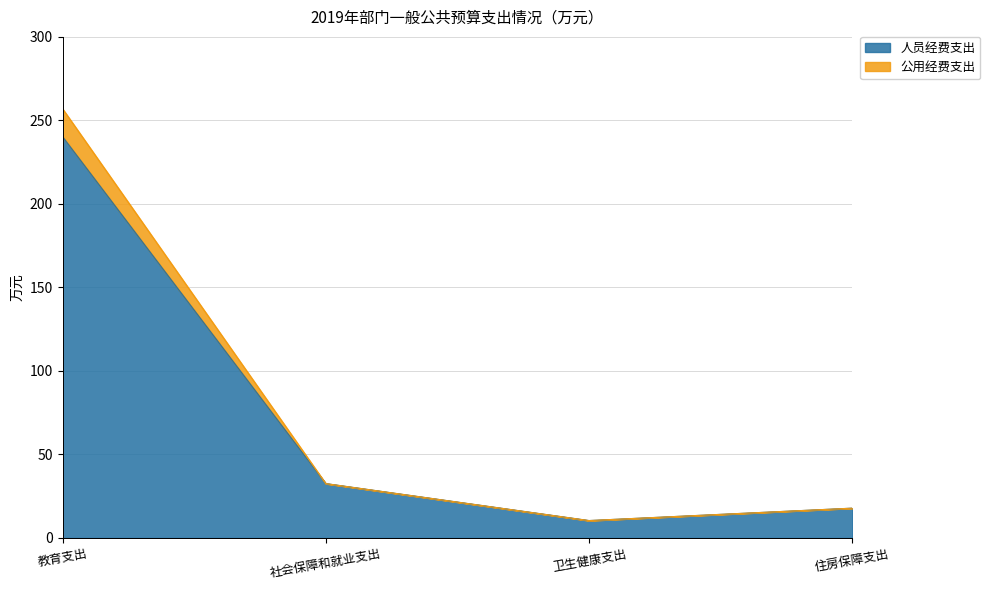

True or false: 人员经费支出 and 公用经费支出 intersect in this chart.

False